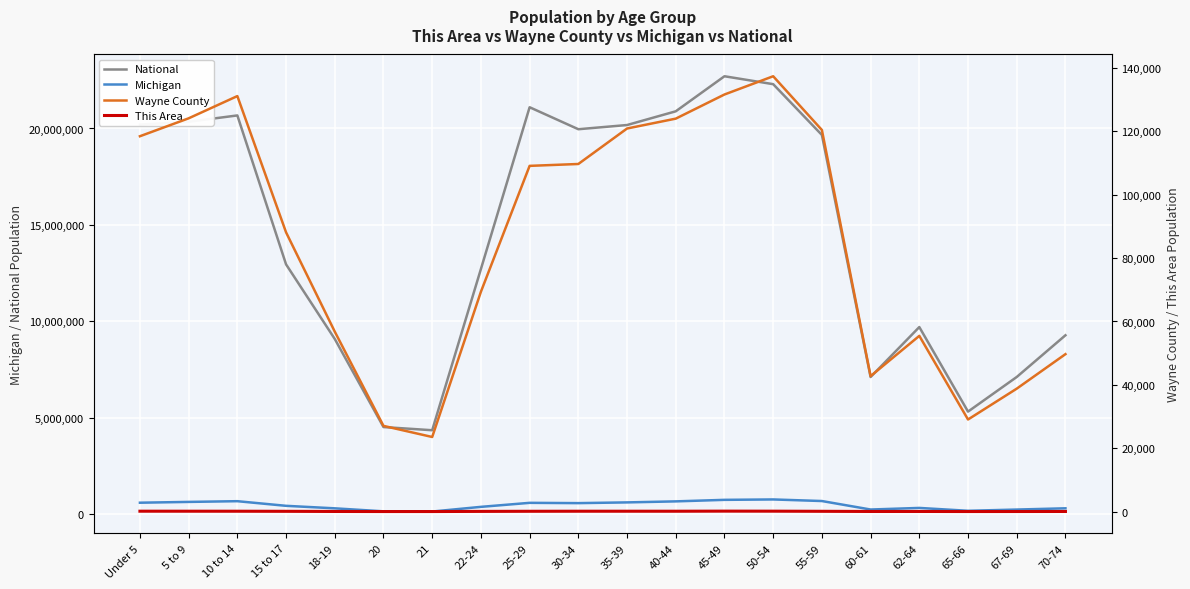

Which category has the lowest value in the Wayne County series?

21